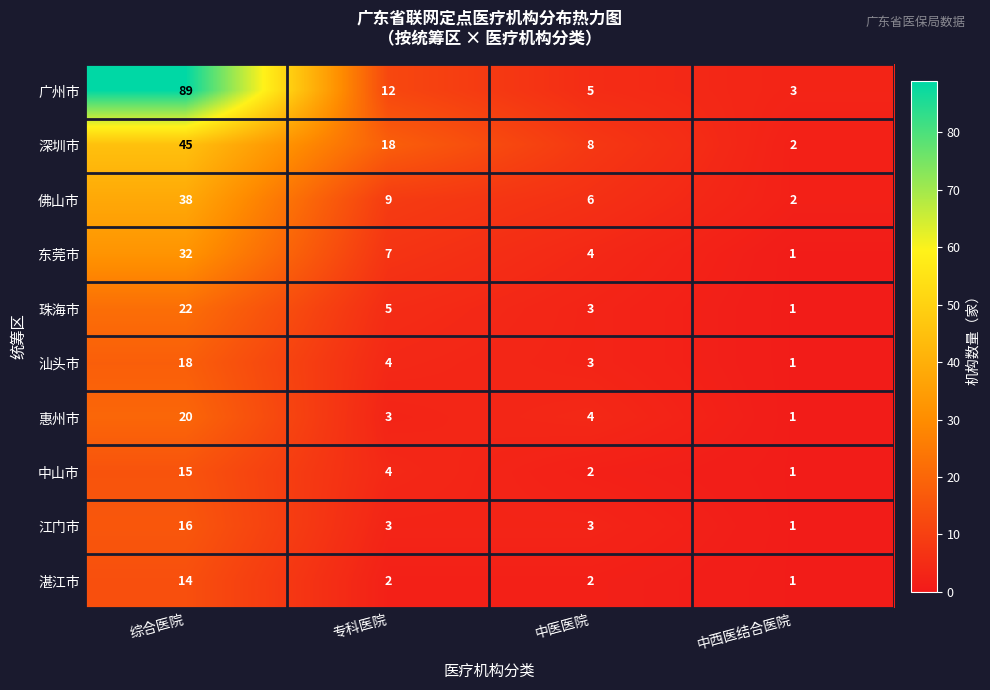

Where is 珠海市 nearest to the value 11?

专科医院